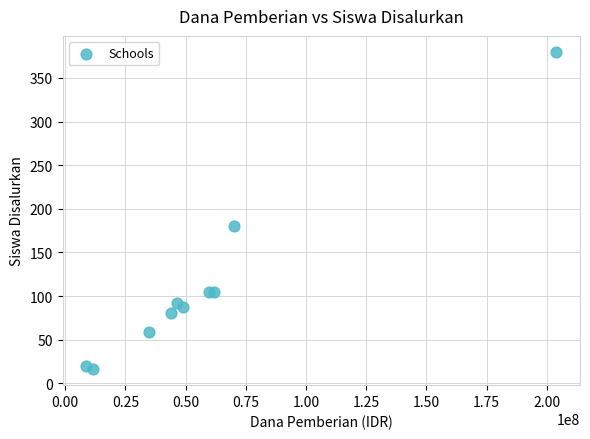

What is the average X value?

58987500